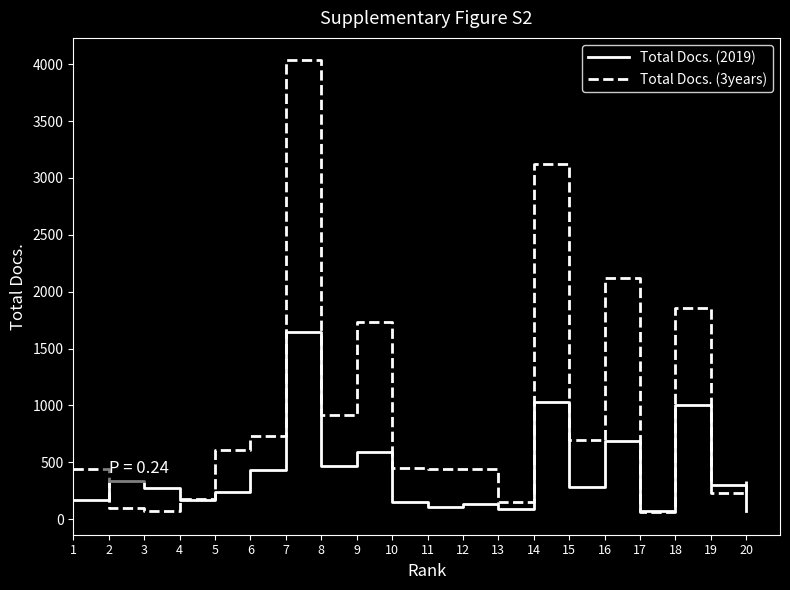

The value of Total Docs. (2019) at 19 is 300. True or false?

True